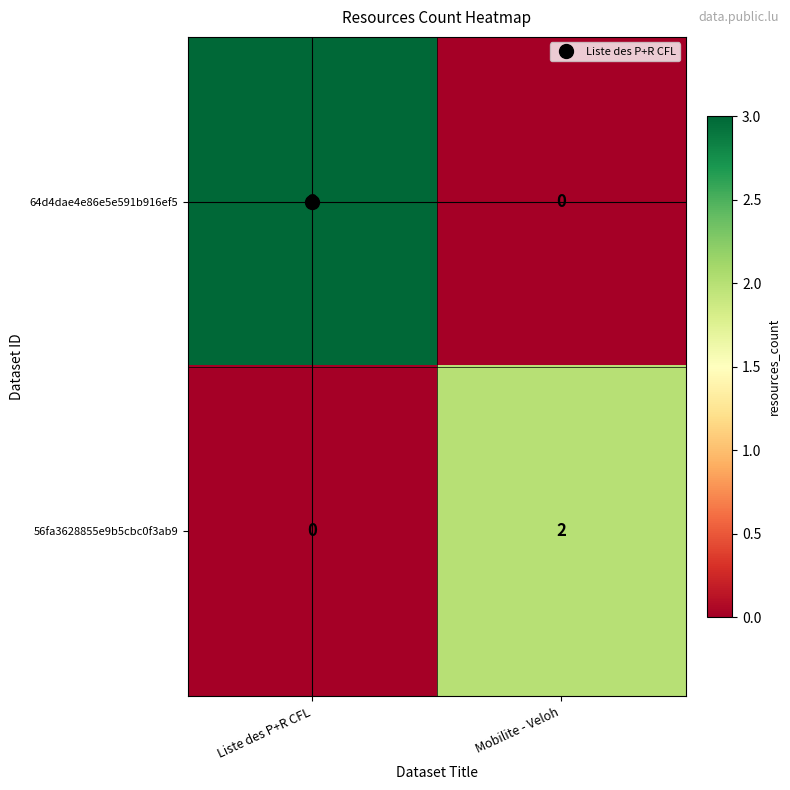

Which series has the widest spread of values?

64d4dae4e86e5e591b916ef5